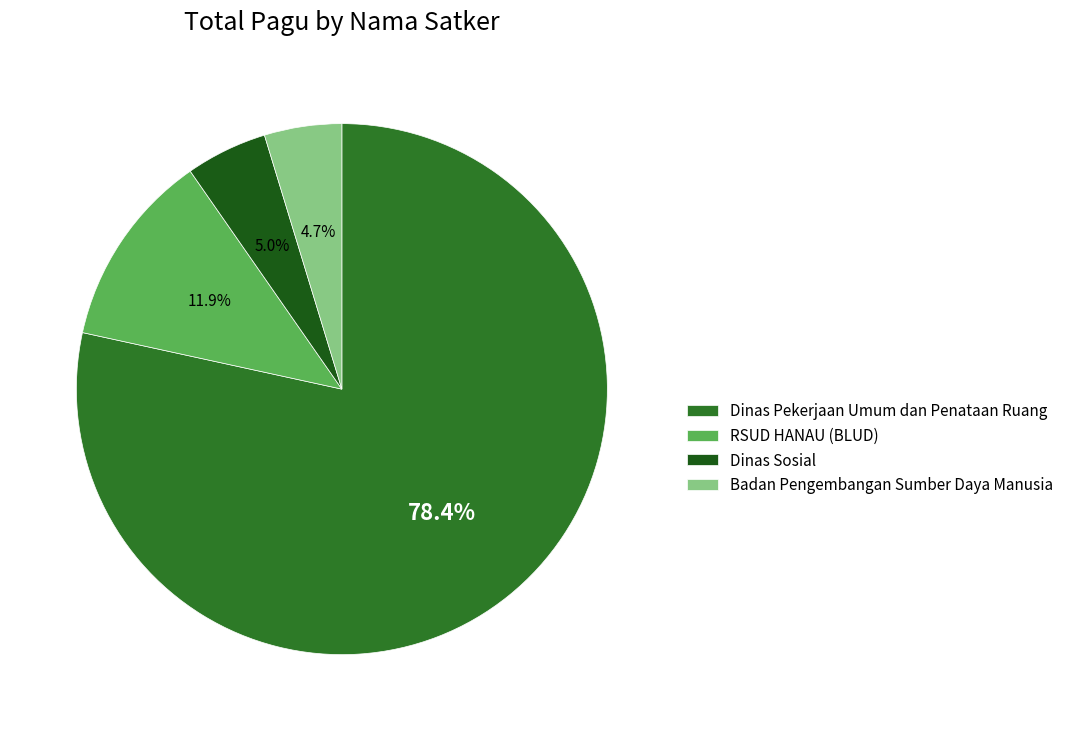

The Dinas Sosial slice represents 11% of the pie. True or false?

False